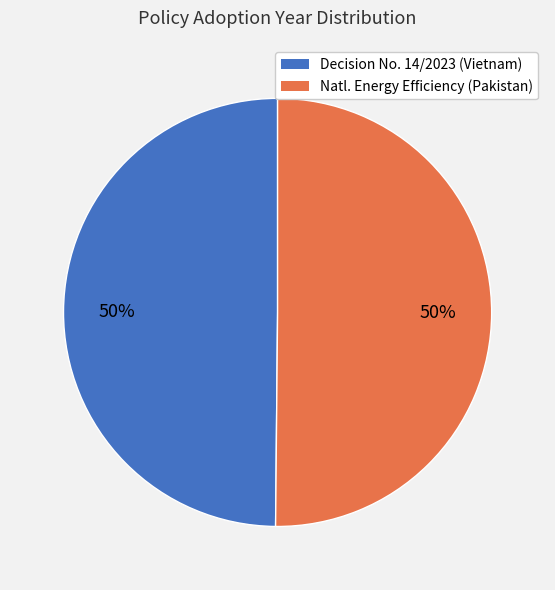

To the nearest percent, what is the average slice percentage?

50%